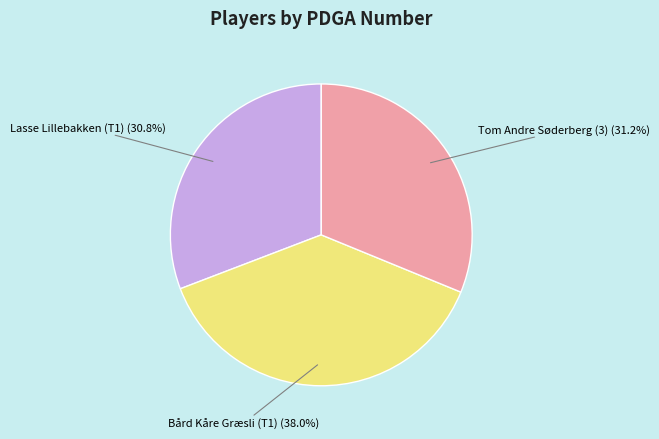

To the nearest percent, what is the combined percentage of Bård Kåre Græsli (T1) and Tom Andre Søderberg (3)?

69%